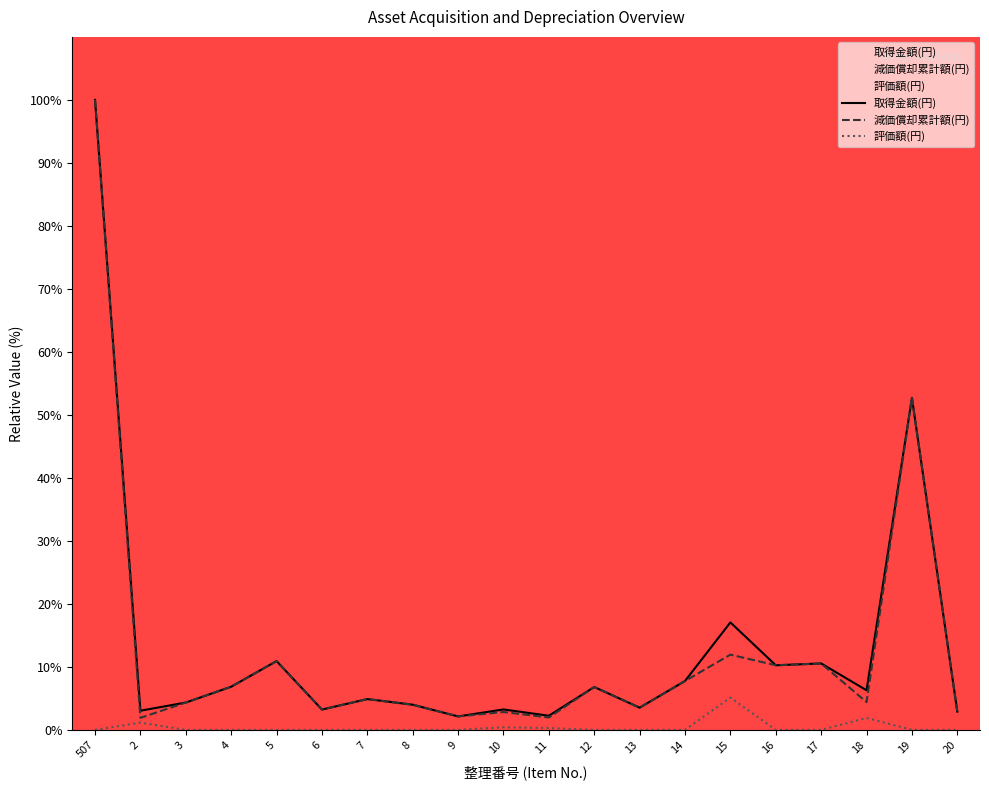

Reading left to right, extract all data points from this chart.

取得金額(円): 100.0	3.0	4.3	6.8	10.9	3.2	4.9	4.0	2.1	3.2	2.2	6.8	3.5	7.8	17.1	10.2	10.5	6.3	52.7	2.9
減価償却累計額(円): 100.0	1.9	4.3	6.8	10.9	3.2	4.9	4.0	2.1	2.8	2.0	6.8	3.5	7.8	11.9	10.2	10.5	4.4	52.7	2.9
評価額(円): 0.0	1.1	0.0	0.0	0.0	0.0	0.0	0.0	0.0	0.4	0.3	0.0	0.0	0.0	5.1	0.0	0.0	1.9	0.0	0.0